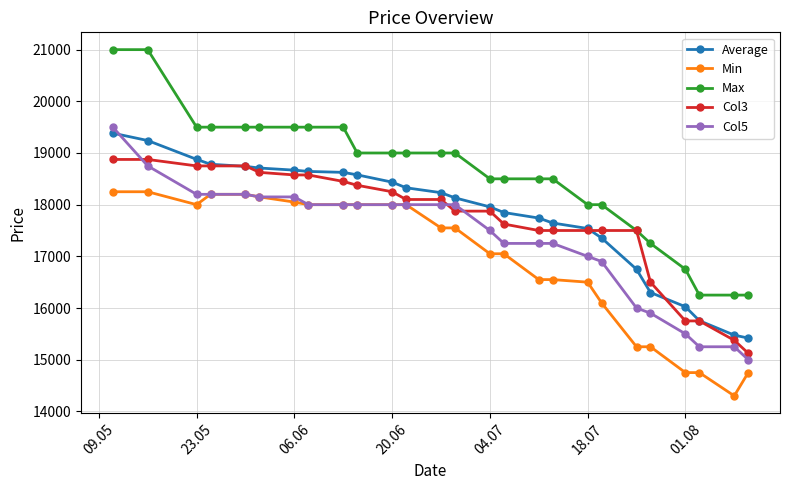

Does the chart display data point markers on the line(s)?

Yes